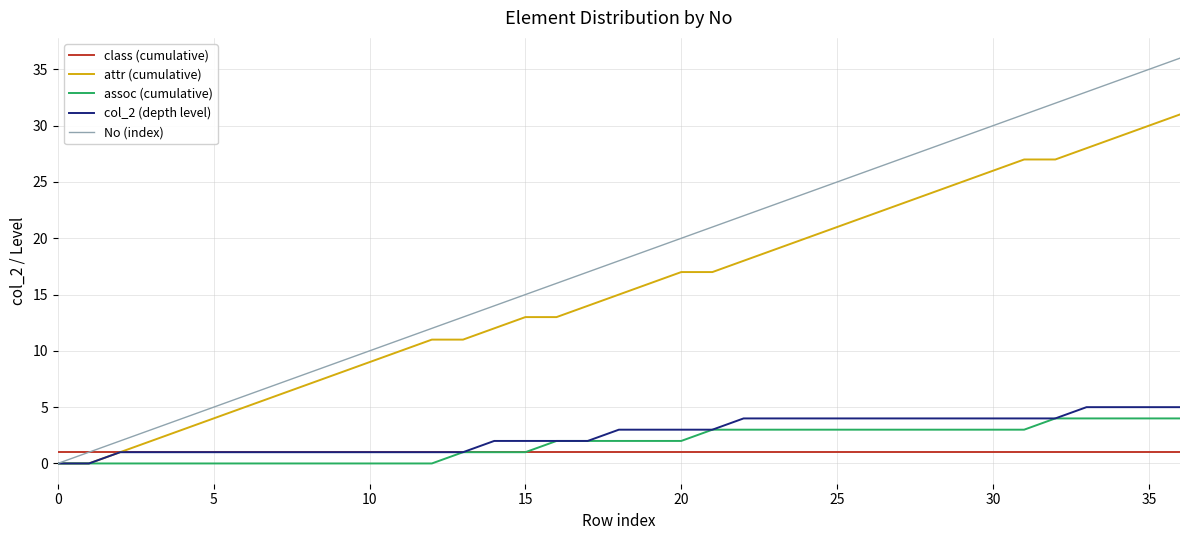

Is this an area chart (filled region under the line)?

No